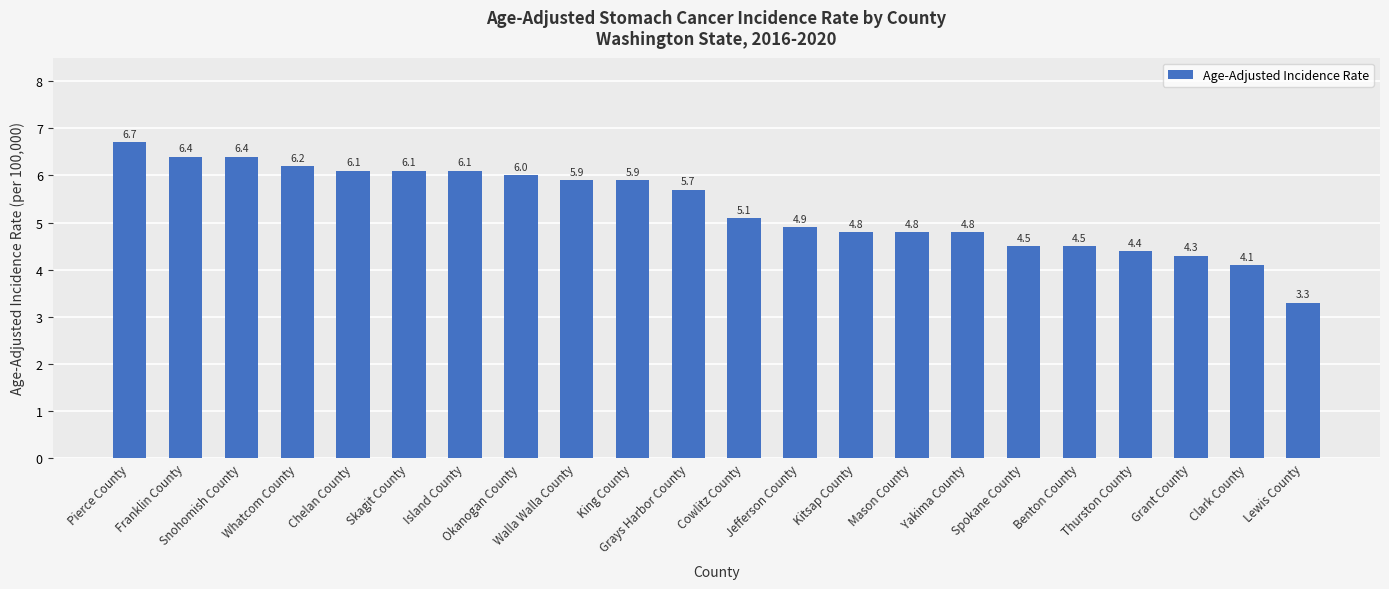

Between Grays Harbor County and Thurston County, which is larger?

Grays Harbor County